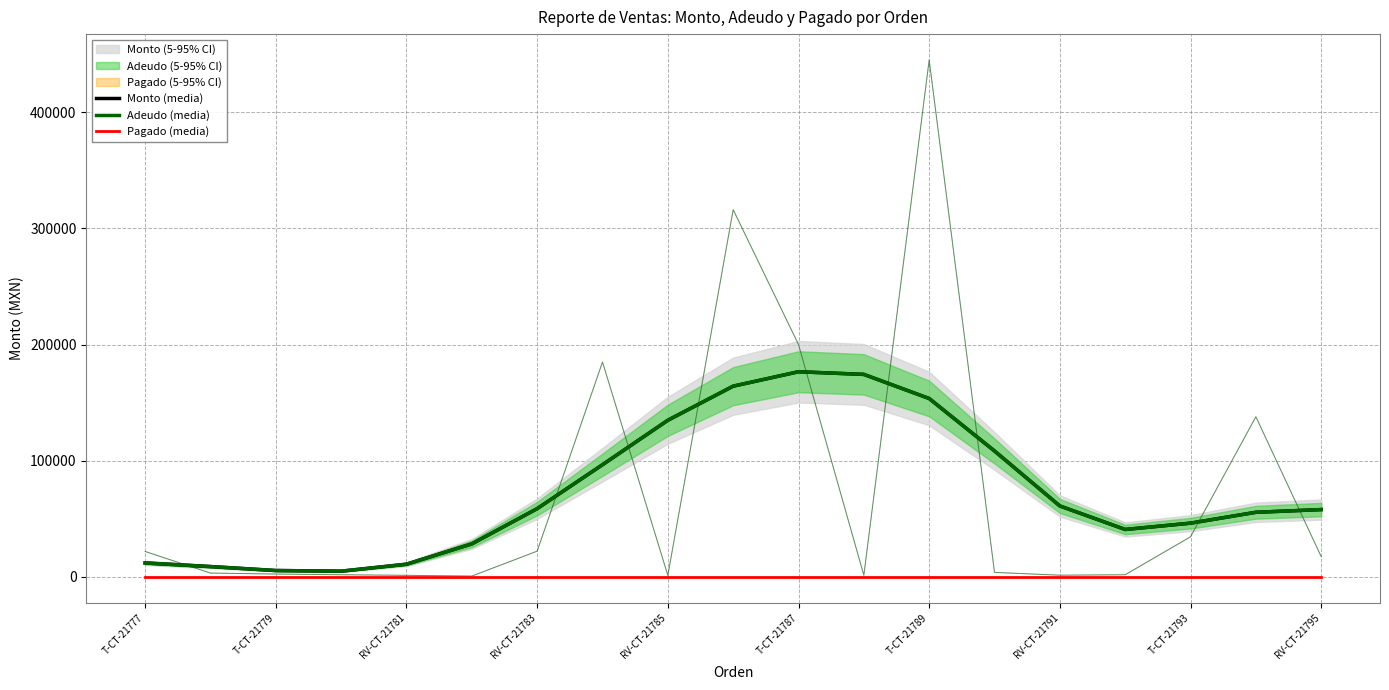

Rank the series at RV-CT-21791 from lowest to highest value.

Pagado (media), Monto (media), Adeudo (media)